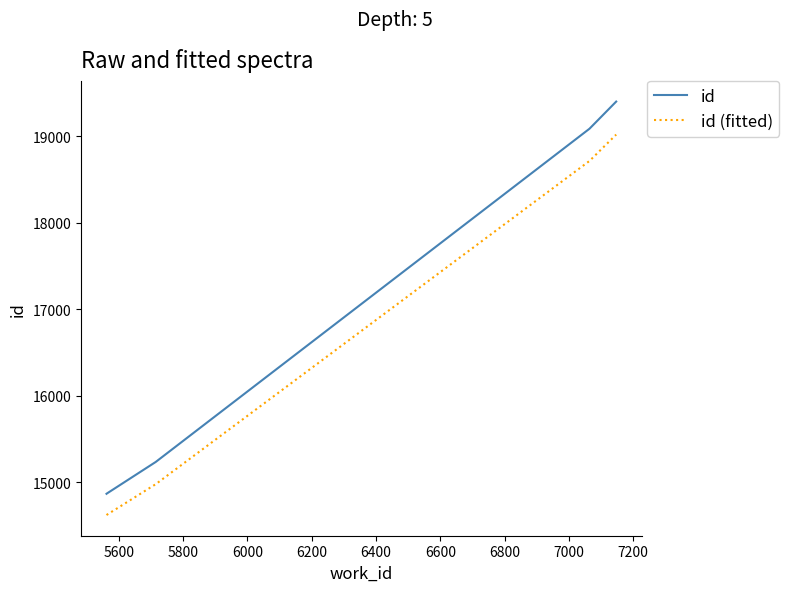

Rank the series by their average value, from lowest to highest.

id (fitted), id